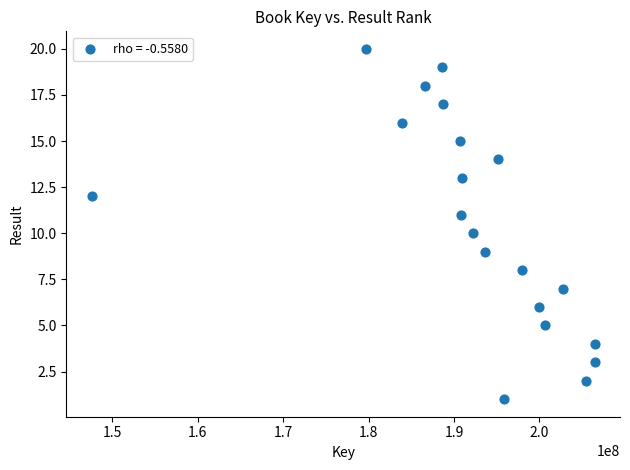

What is the range of Y values (max minus min)?

19